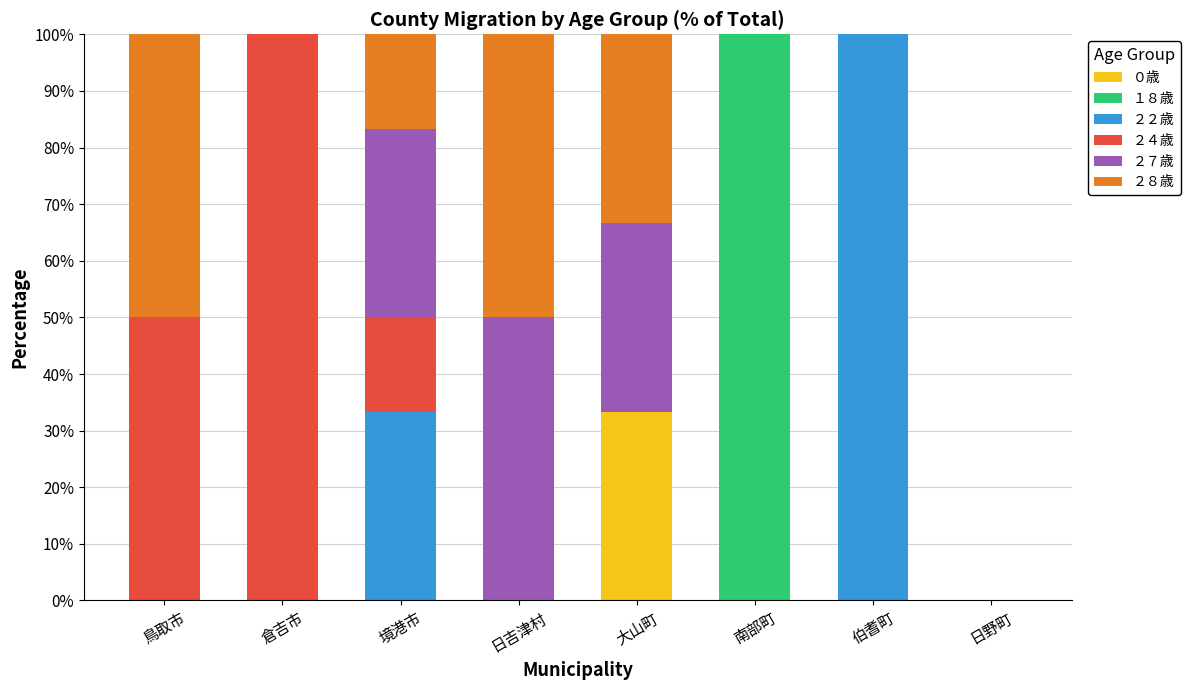

What is the maximum value for ０歳?

33.3